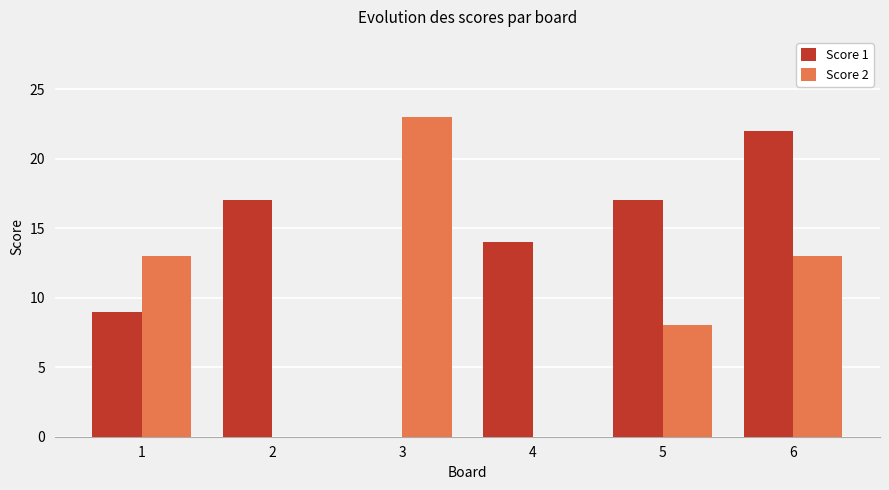

Which series changed the most between 1 and 4?

Score 2